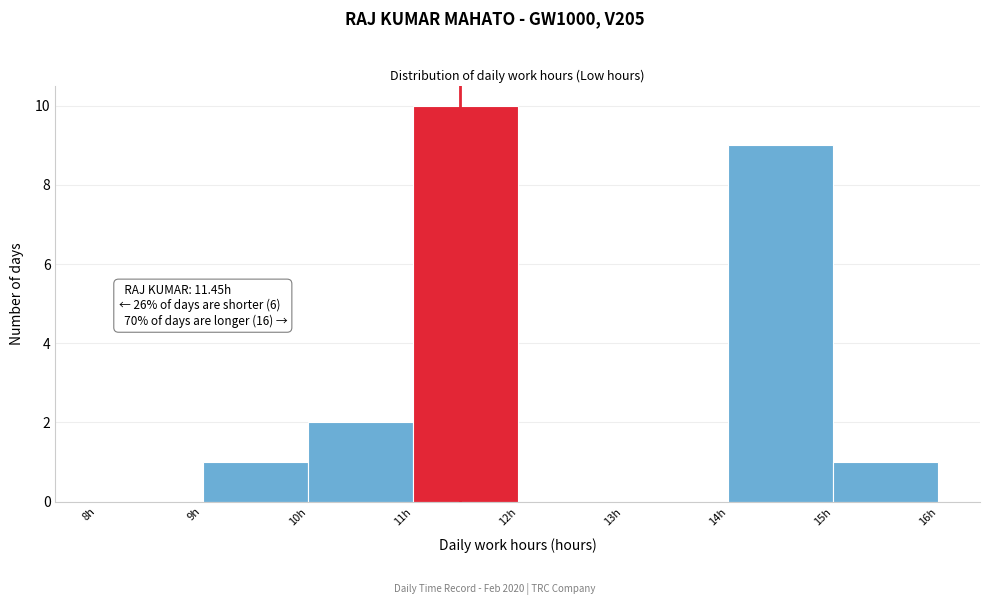

Over which range of the x-axis is the bar tallest?

11 to 12